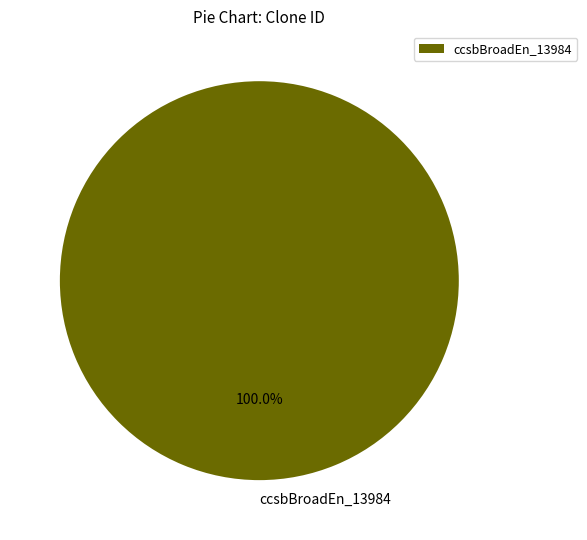

What is the majority slice?

ccsbBroadEn_13984